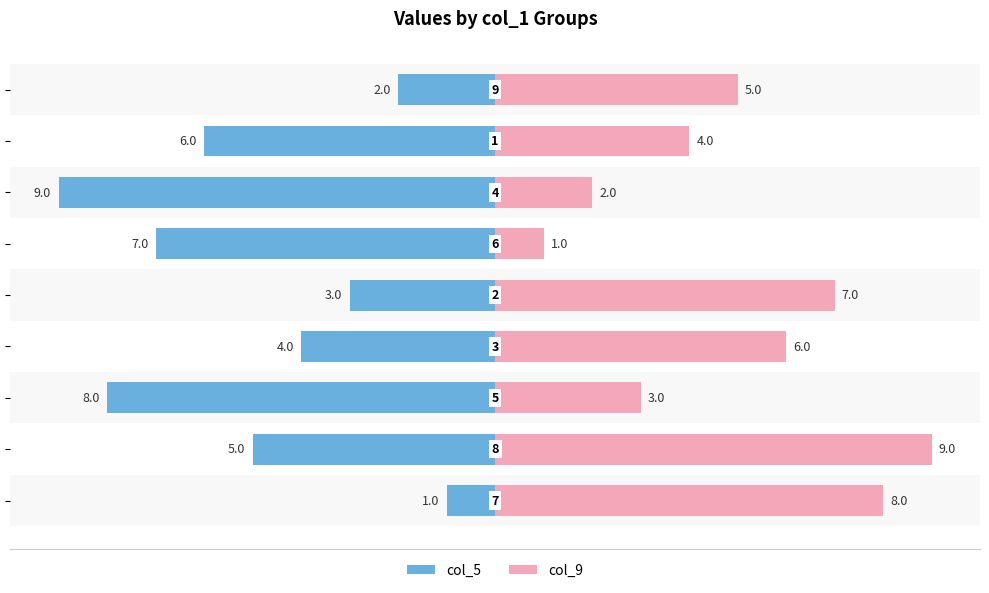

Count the number of data series in this chart.

2